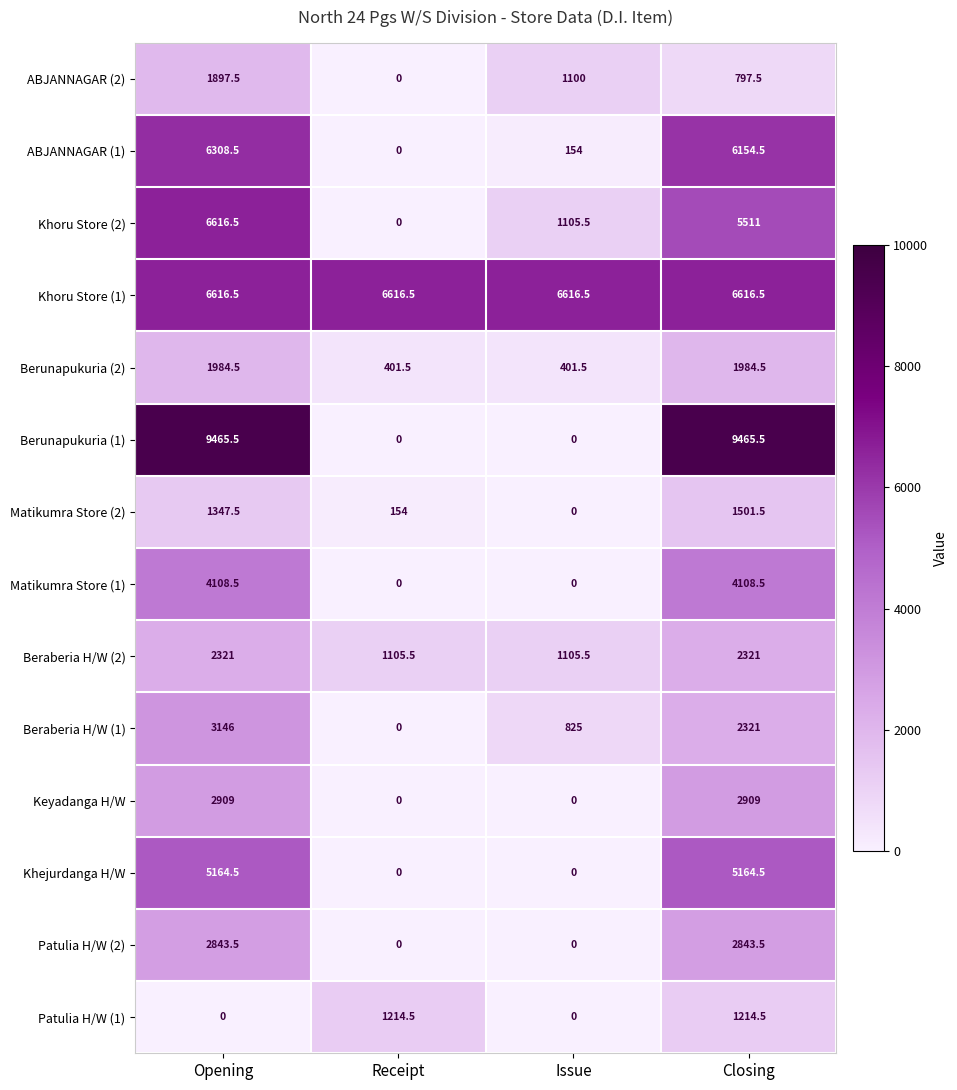

What is the maximum value for Matikumra Store (1)?

4108.5